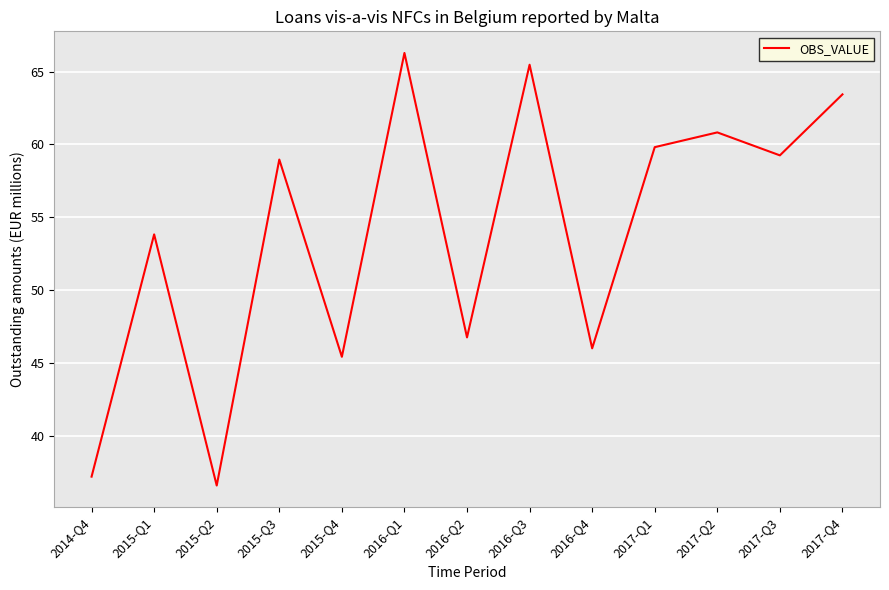

Where is the data nearest to the value 51?

2015-Q1